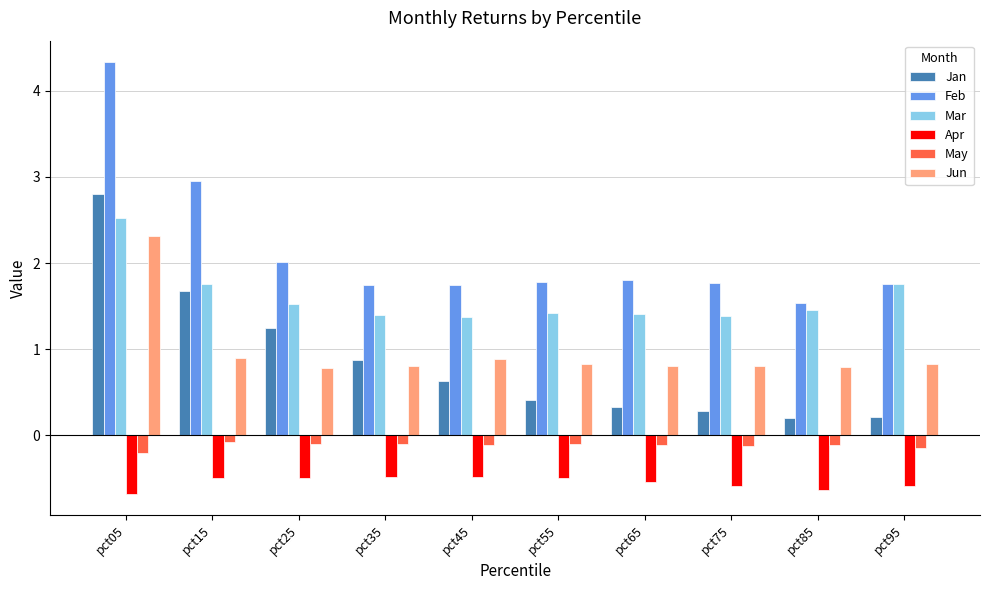

What is the greatest value displayed?

4.3